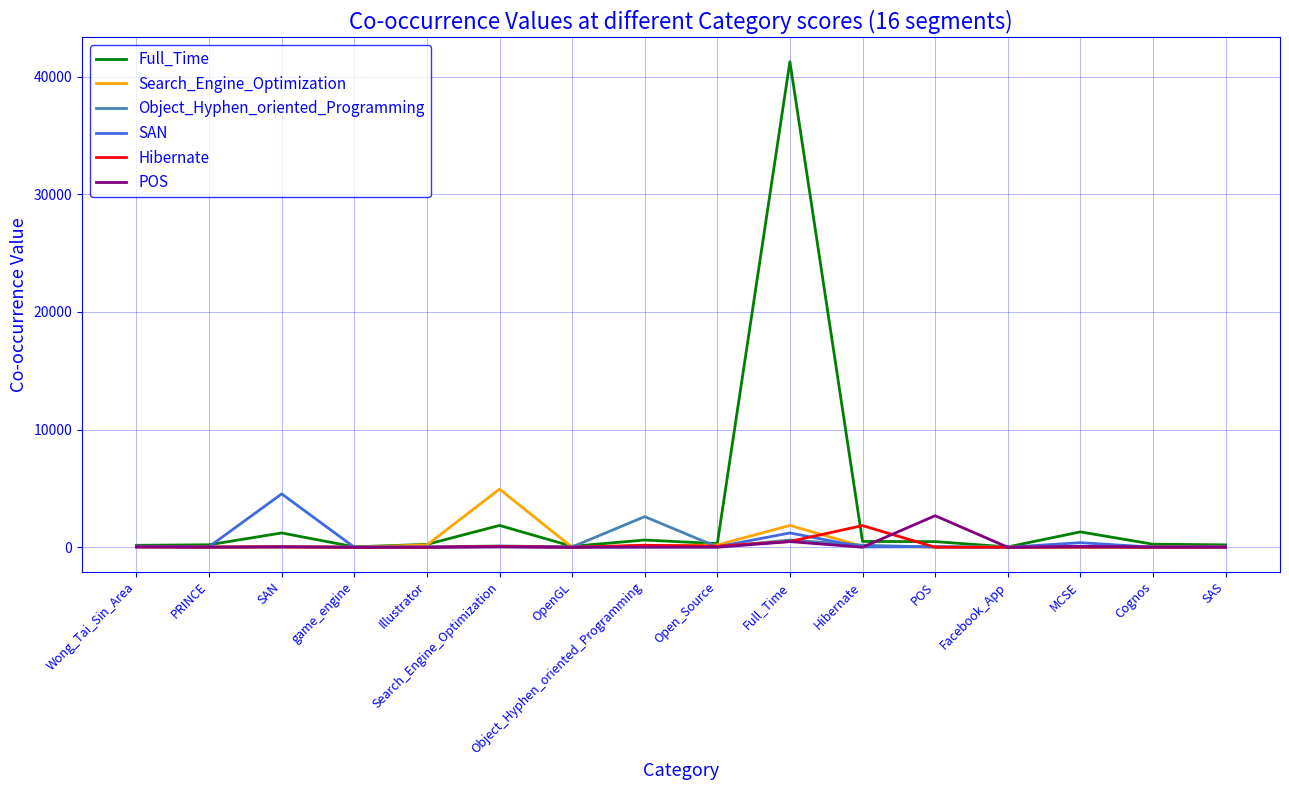

Which series has the largest total across all categories?

Full_Time